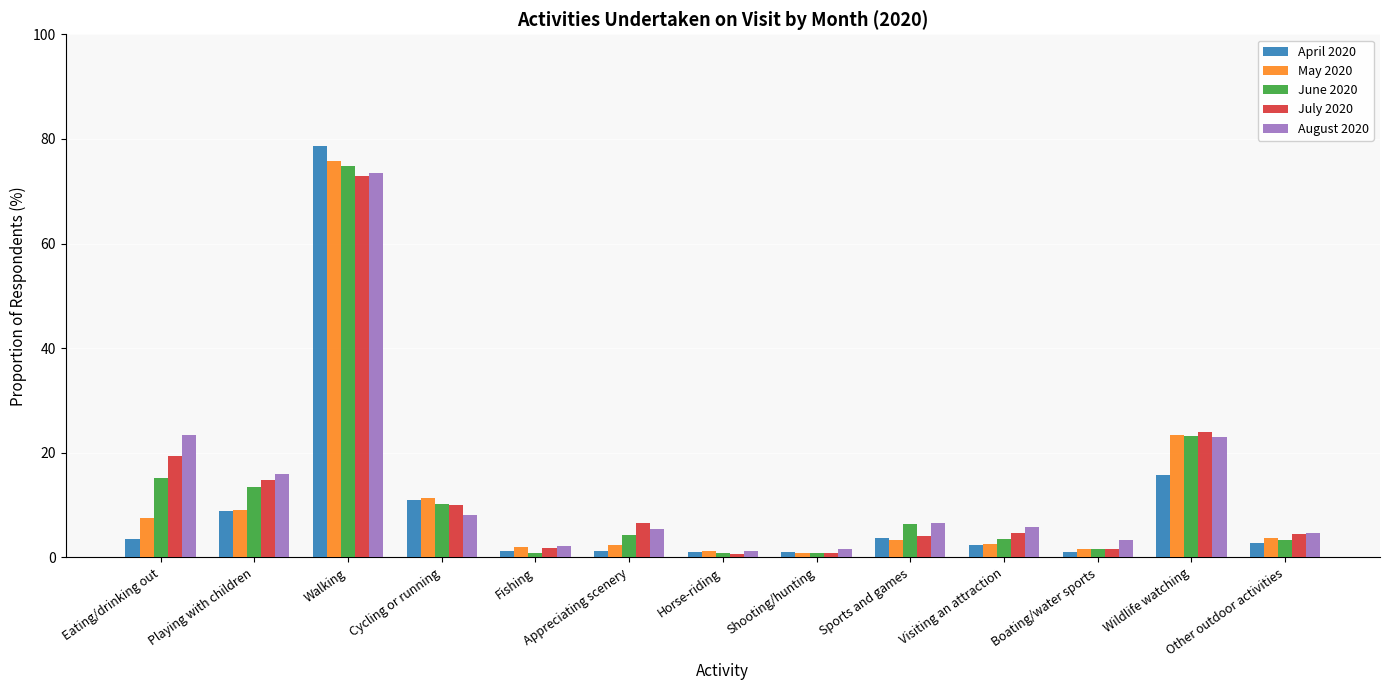

The value of July 2020 at Appreciating scenery is 6.5. True or false?

True